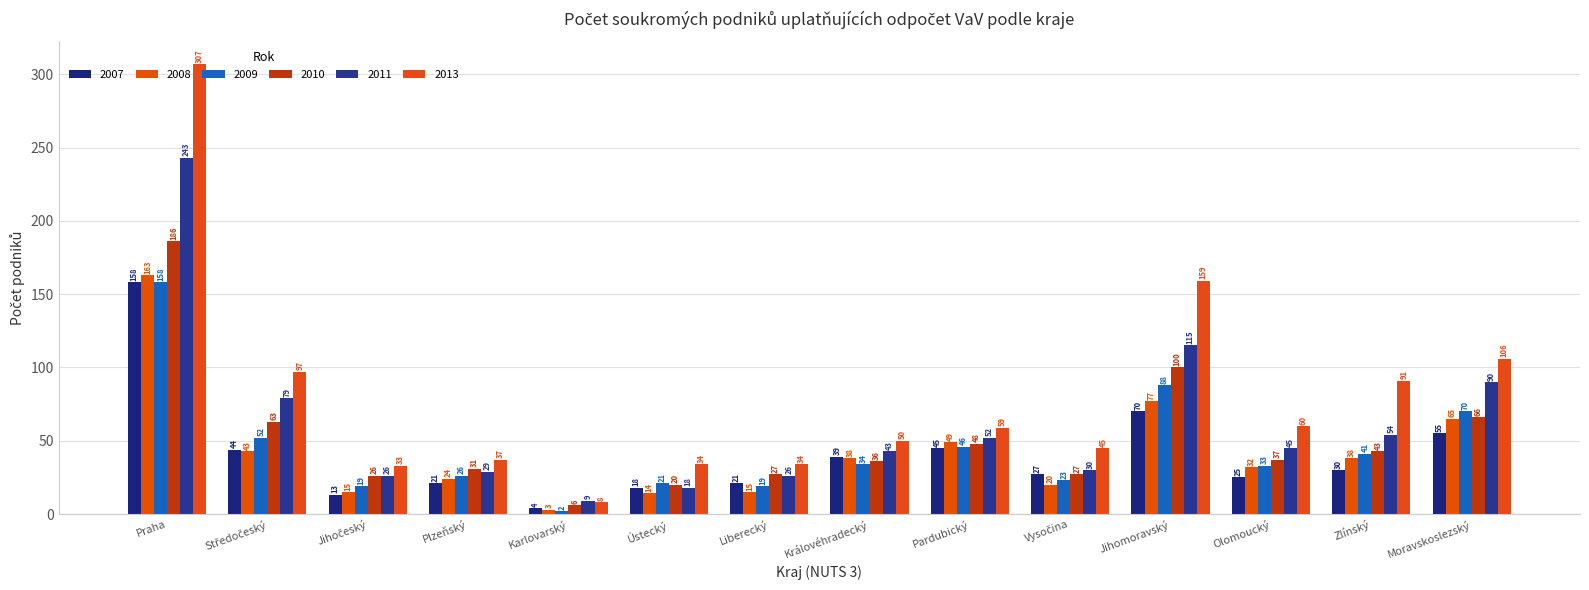

How many groups of bars are there?

14